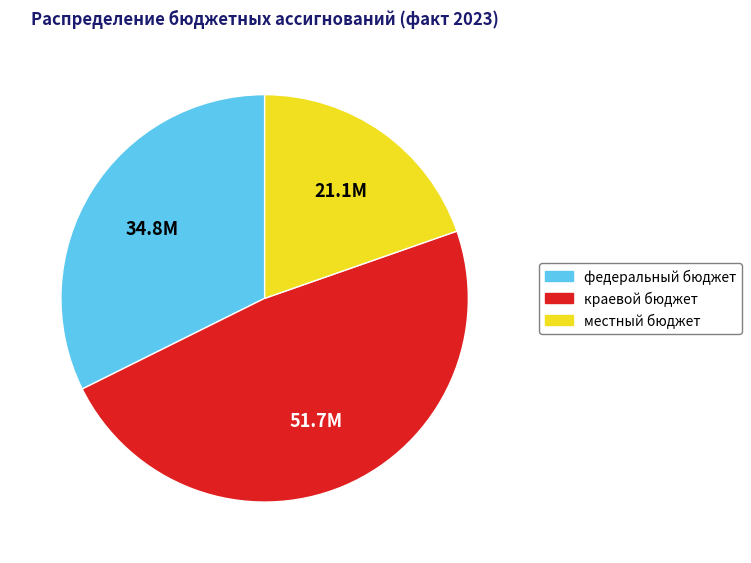

Is it true that федеральный бюджет is 32% of the pie?

True